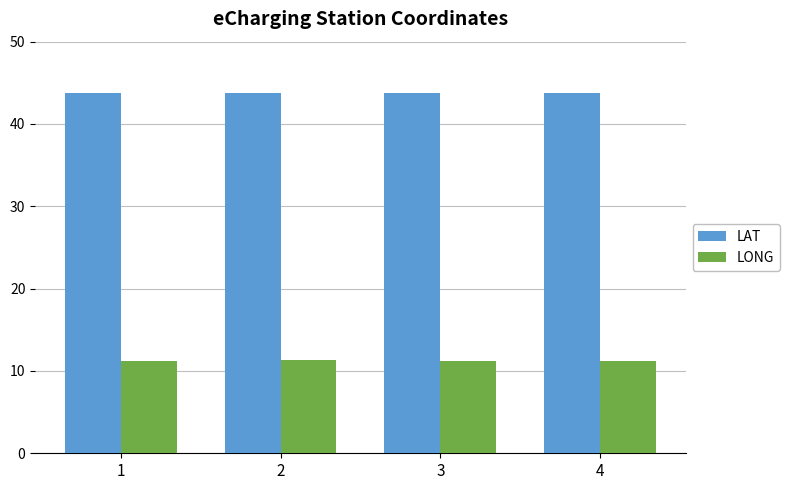

At 1, list the series in order from smallest to largest.

LONG, LAT